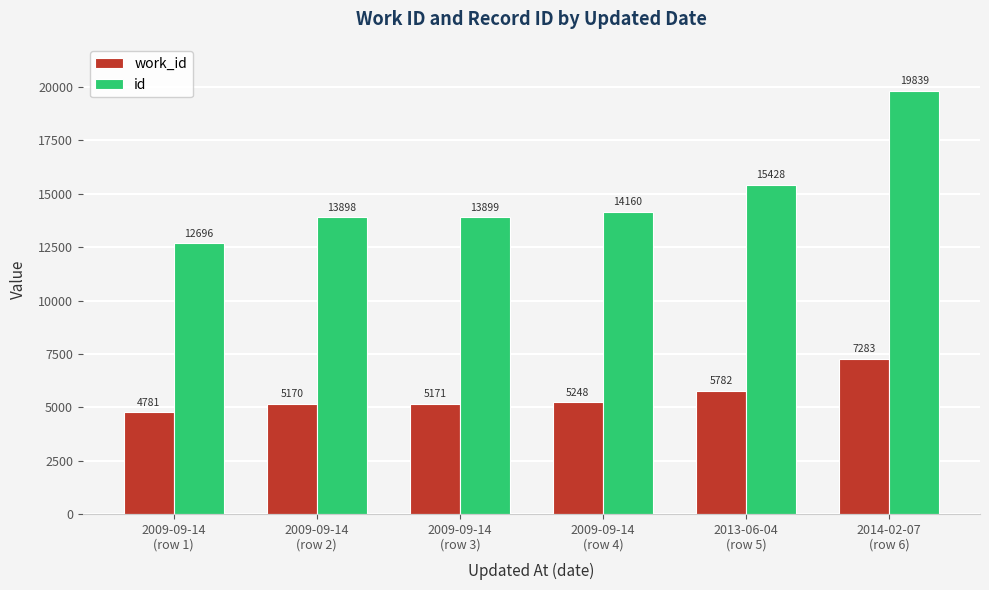

Does the chart contain stacked bars?

No